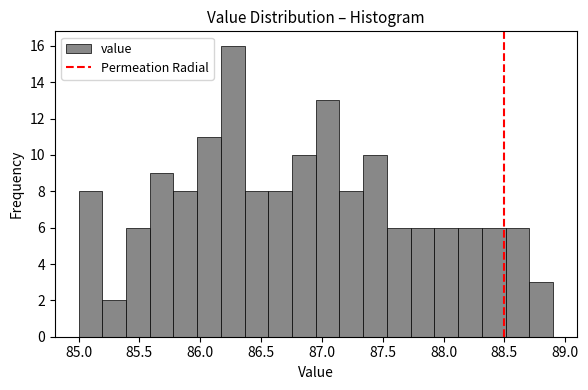

Around what value on the x-axis is the tallest bar? Give the approximate position of its centre, as read against the axis.

86.25